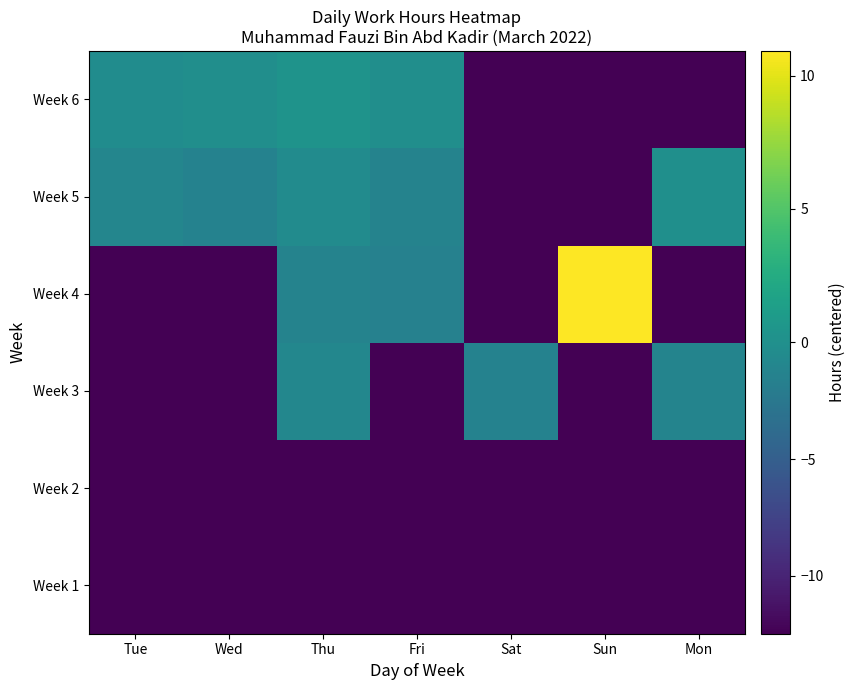

Reading left to right, transcribe all the data shown in this chart.

Week 1: Tue=-12.5	Wed=-12.5	Thu=-12.5	Fri=-12.5	Sat=-12.5	Sun=-12.5	Mon=-12.5
Week 2: Tue=-12.5	Wed=-12.5	Thu=-12.5	Fri=-12.5	Sat=-12.5	Sun=-12.5	Mon=-12.5
Week 3: Tue=-12.5	Wed=-12.5	Thu=-0.9	Fri=-12.5	Sat=-1.4	Sun=-12.5	Mon=-1.2
Week 4: Tue=-12.5	Wed=-12.5	Thu=-1.3	Fri=-1.5	Sat=-12.5	Sun=10.9	Mon=-12.5
Week 5: Tue=-1.1	Wed=-1.4	Thu=-0.4	Fri=-1.3	Sat=-12.5	Sun=-12.5	Mon=-0.1
Week 6: Tue=-0.4	Wed=-0.1	Thu=0.3	Fri=-0.1	Sat=-12.5	Sun=-12.5	Mon=-12.5